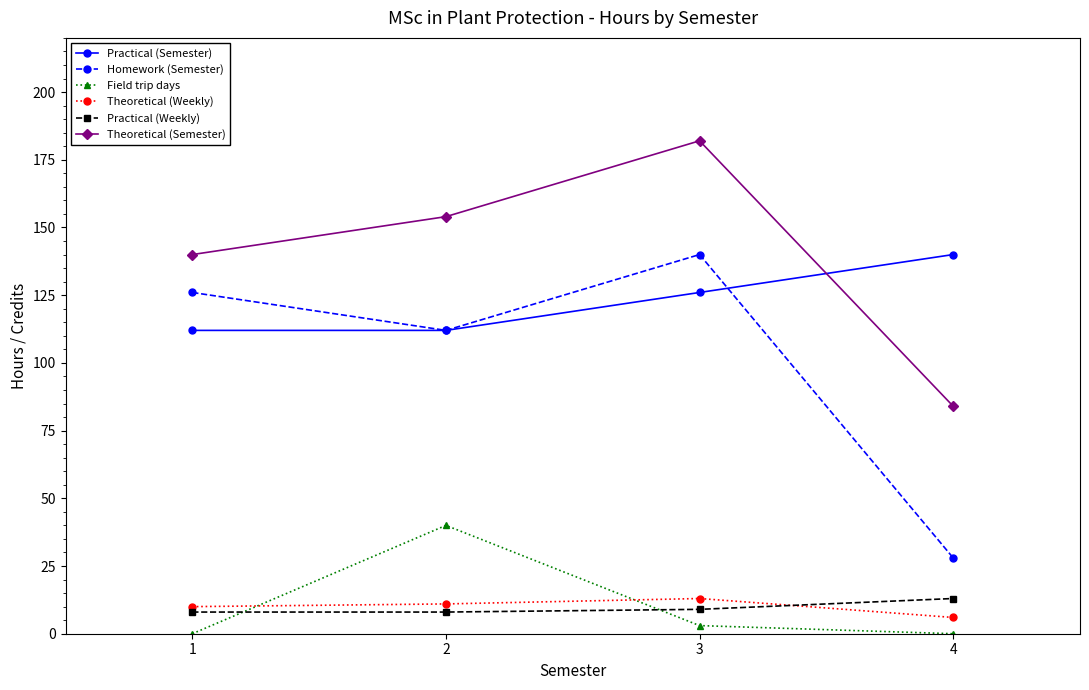

Between 1 and 3, which series saw the biggest shift?

Theoretical (Semester)